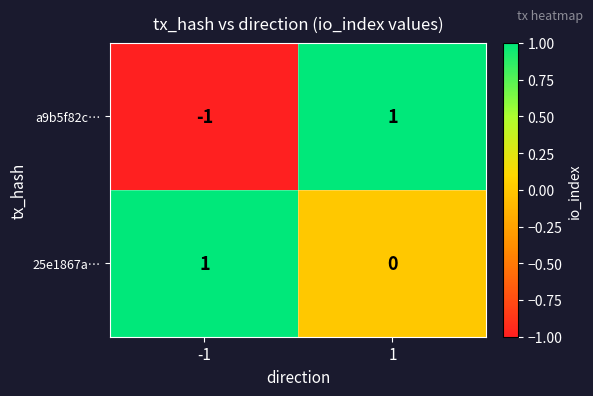

Between -1 and 1, which series saw the biggest shift?

a9b5f82c…